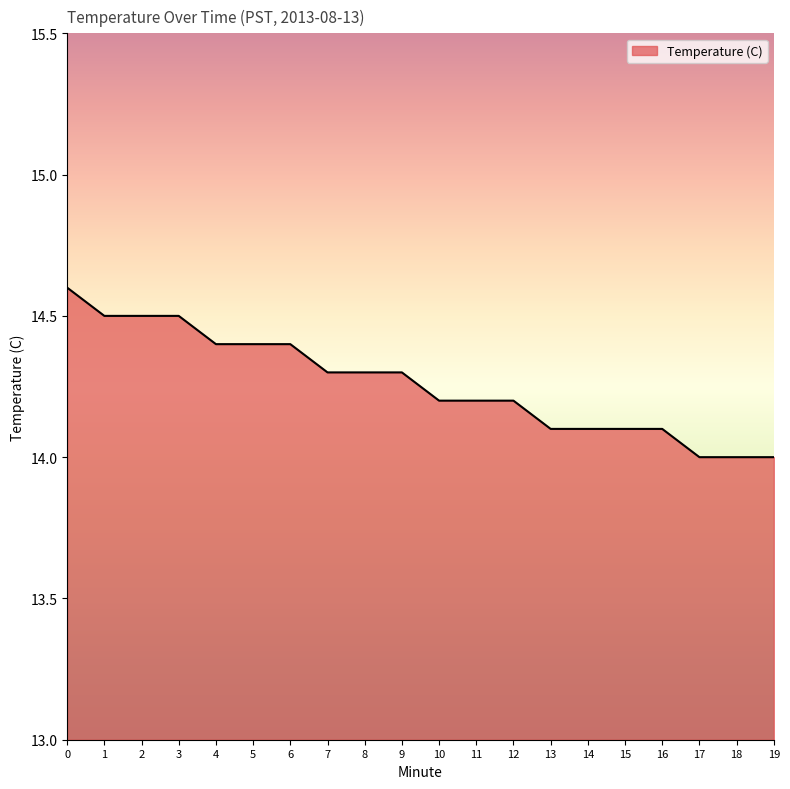

Which has a higher value, 2 or 18?

2